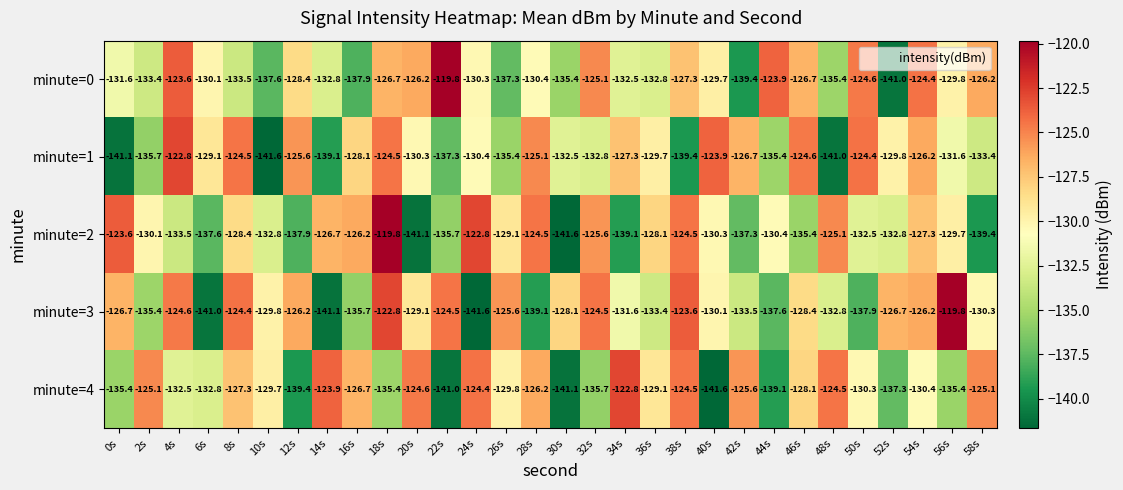

What is the total value across all series at 46s?

-643.2